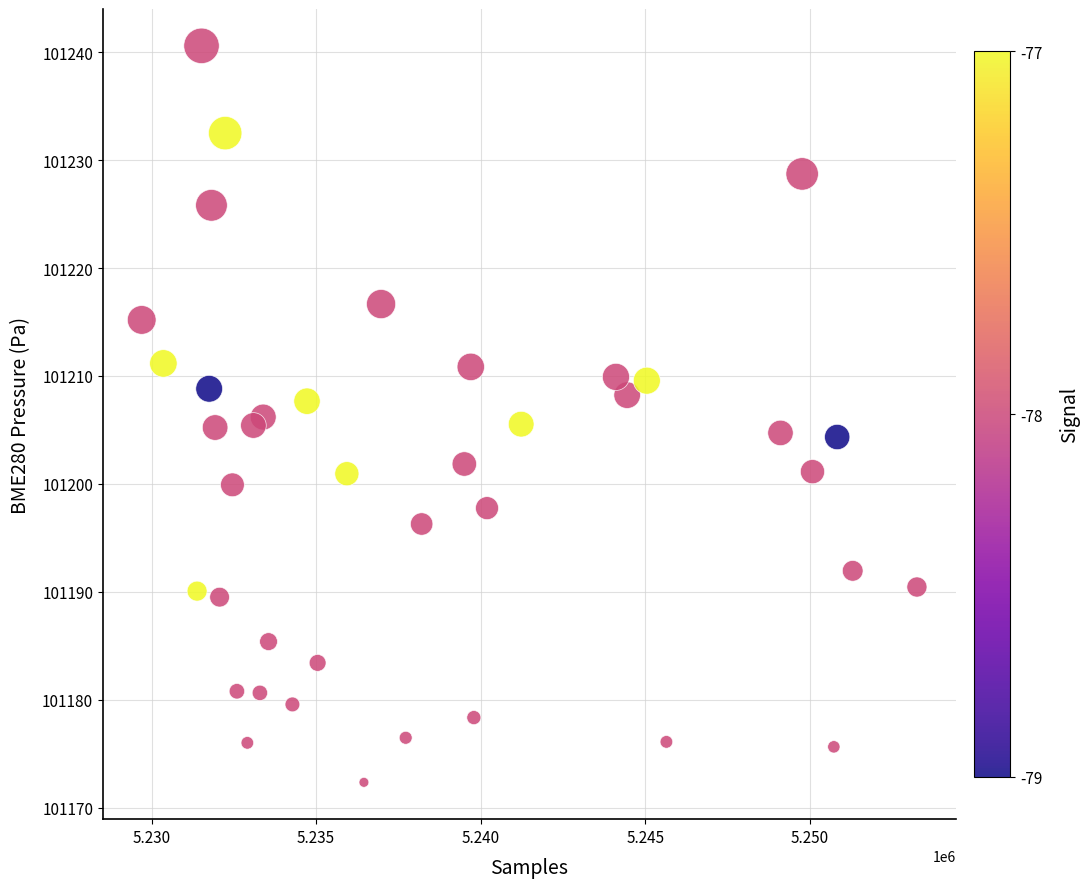

What is the range of X values (max minus min)?

23552.0